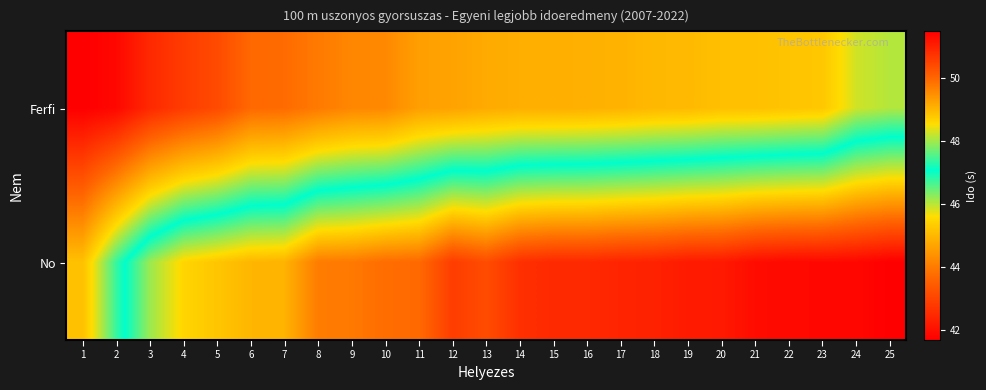

What is the minimum value shown in the chart?

41.7